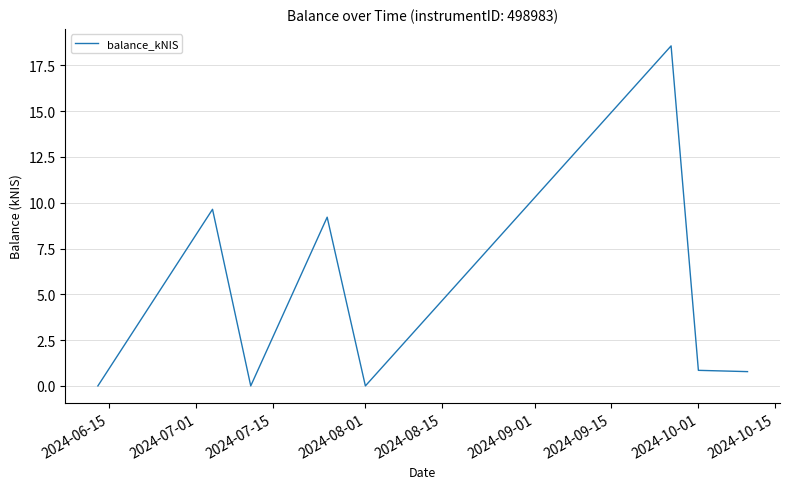

Does the chart display data point markers on the line(s)?

No